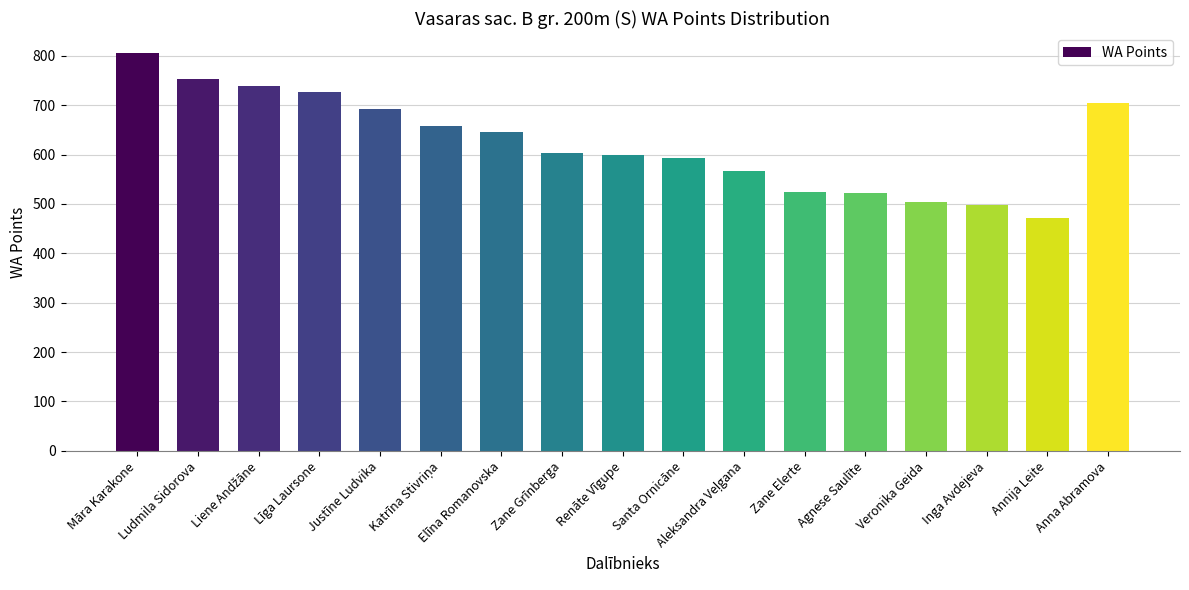

Is it true that the value at Zane Grīnberga is 936?

False